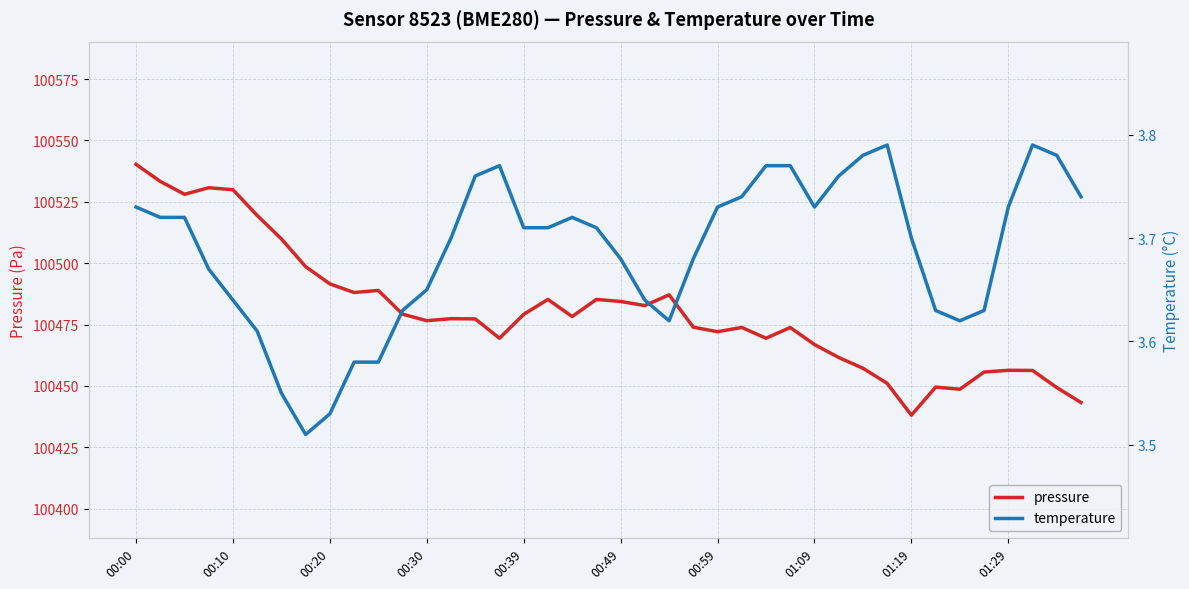

At which label does pressure reach its minimum?

01:19